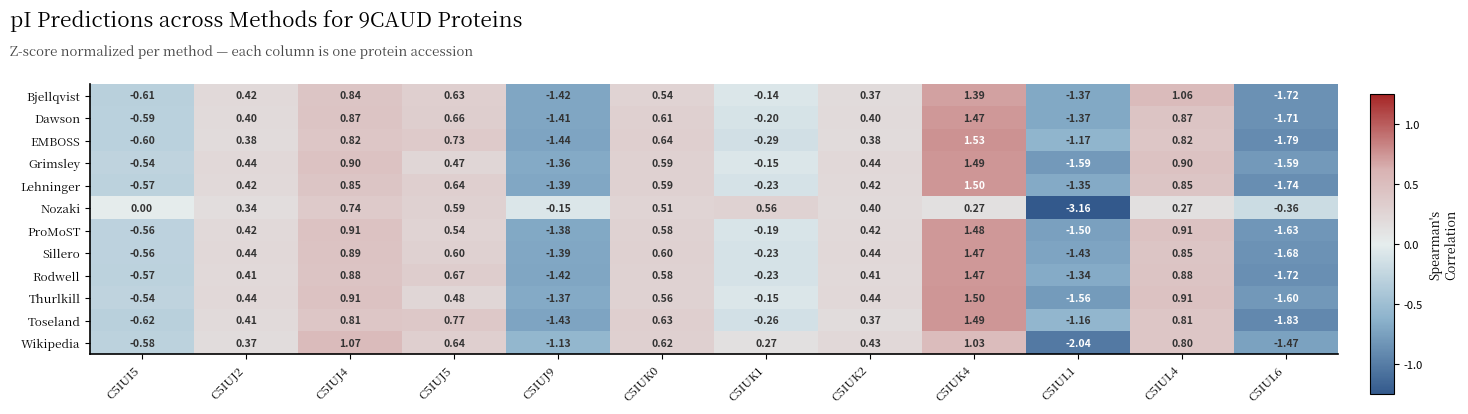

Is the value of Grimsley at C5IUL4 greater than the value of Nozaki at C5IUJ5?

Yes